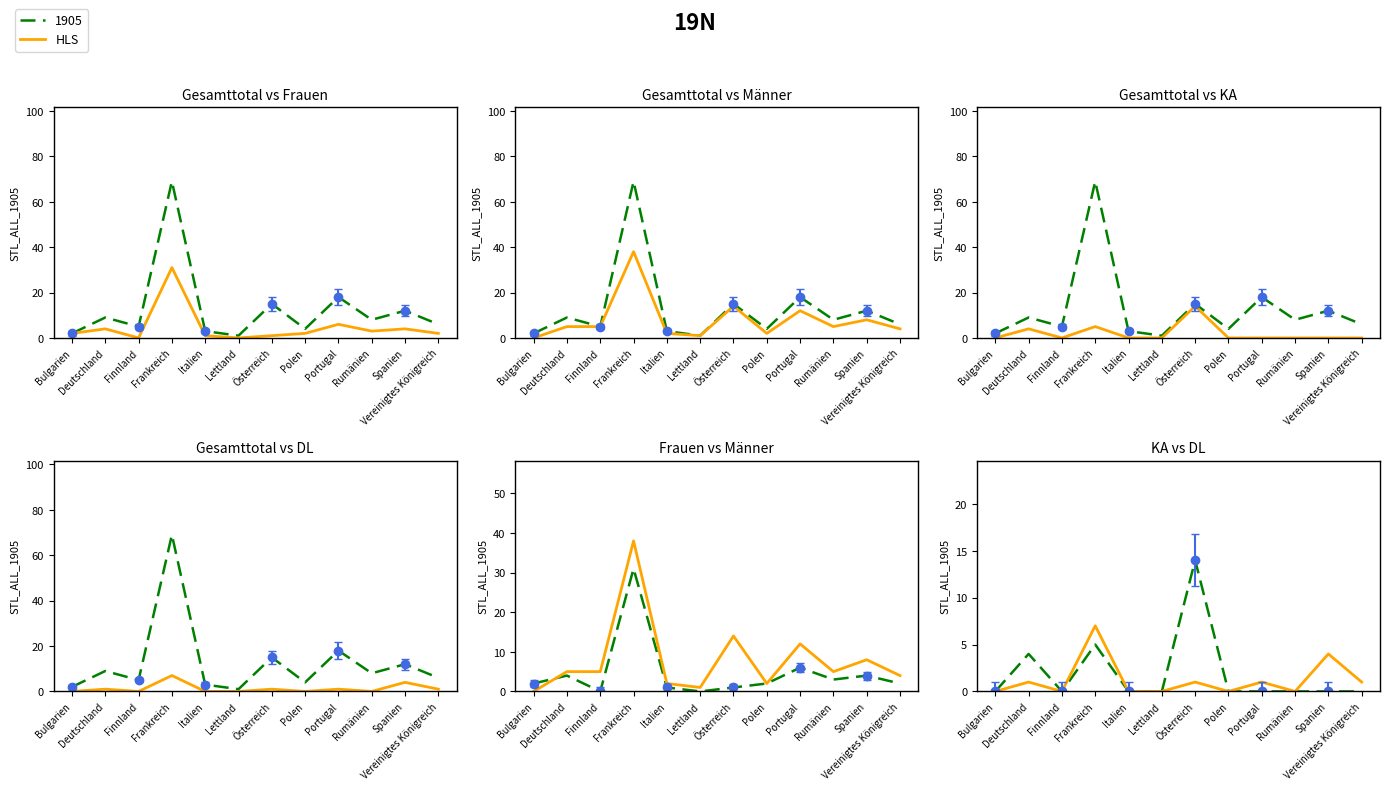

True or false: the data shows 0 at Lettland.

True